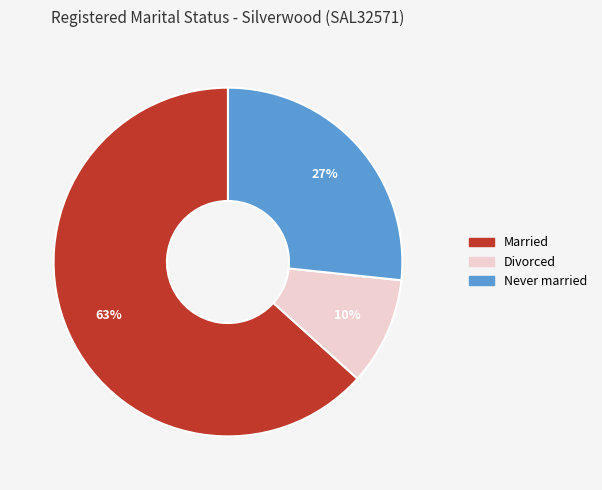

Is there any slice that represents more than half of the pie?

Yes